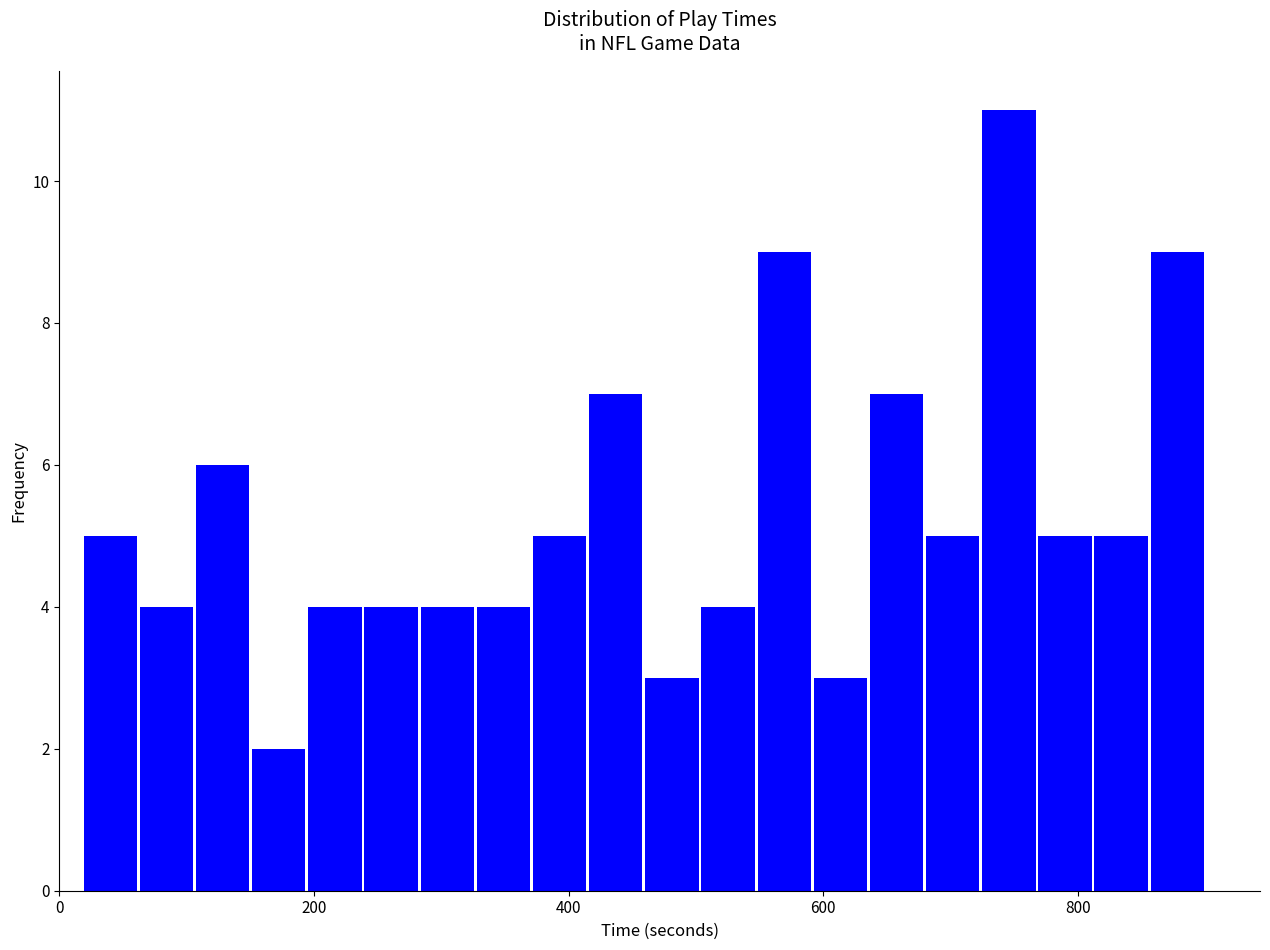

Read against the x-axis, roughly where is the centre of the tallest bar?

740